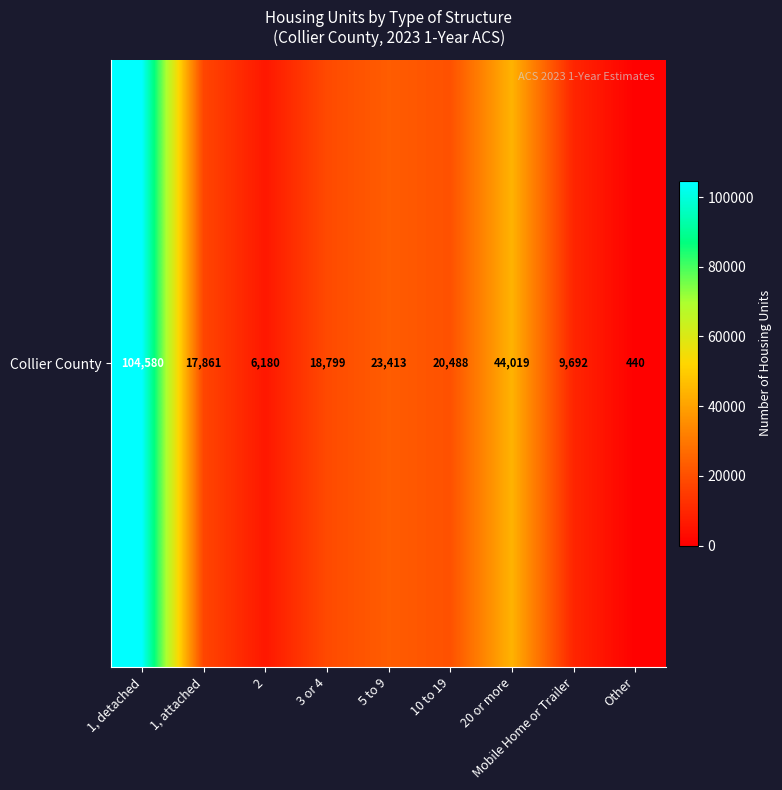

The chart shows a value of 44019 at 20 or more. True or false?

True